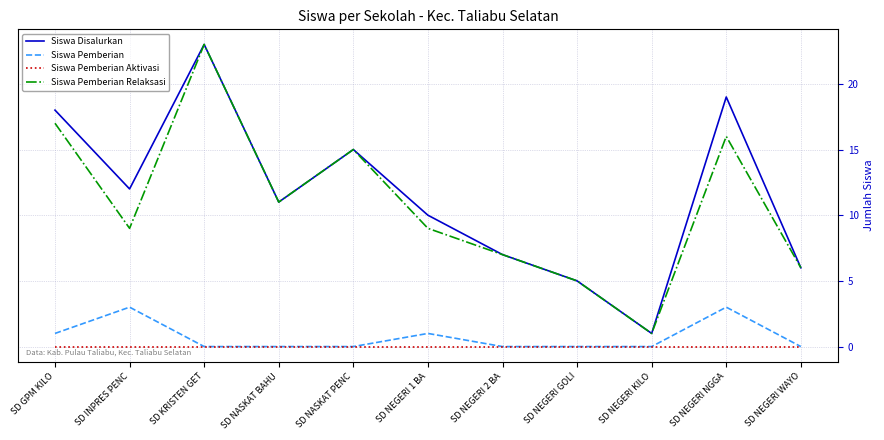

What are all the series names shown in the legend?

Siswa Disalurkan, Siswa Pemberian, Siswa Pemberian Aktivasi, Siswa Pemberian Relaksasi